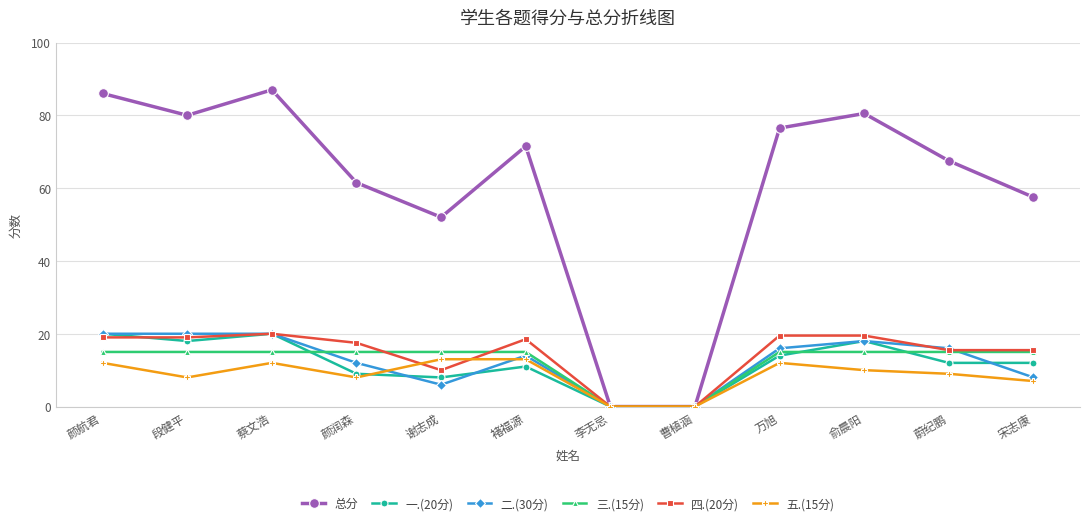

Which series has the largest range (max minus min)?

总分